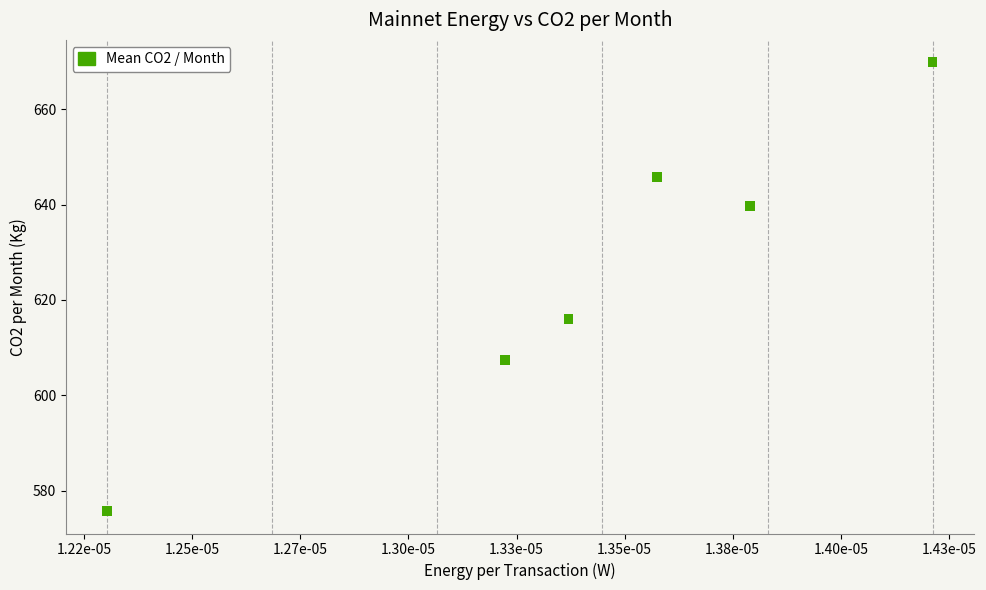

What Y value in the scatter plot is closest to 622?

616.0